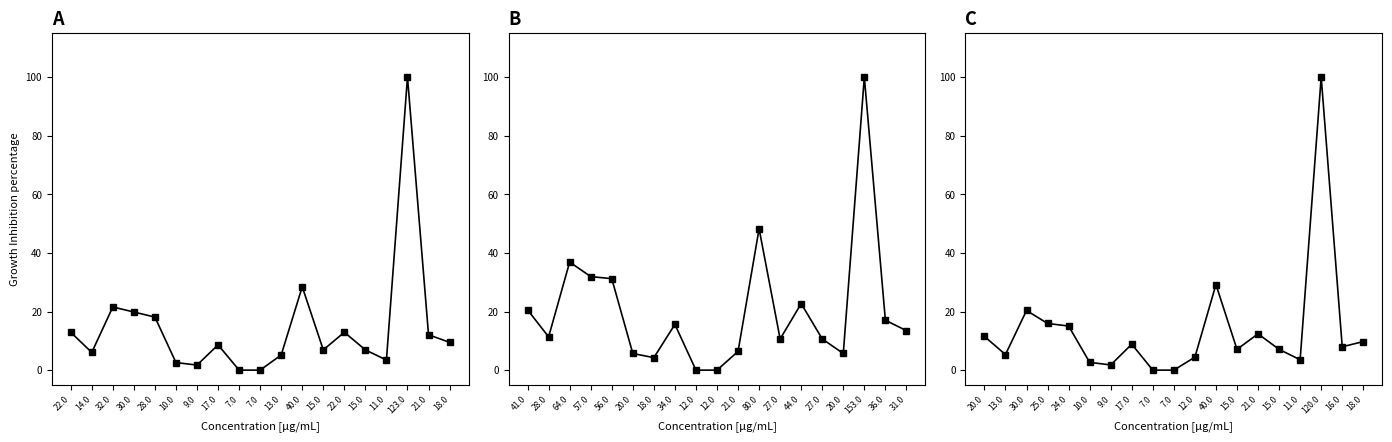

At how many categories does at least one series exceed 93?

1